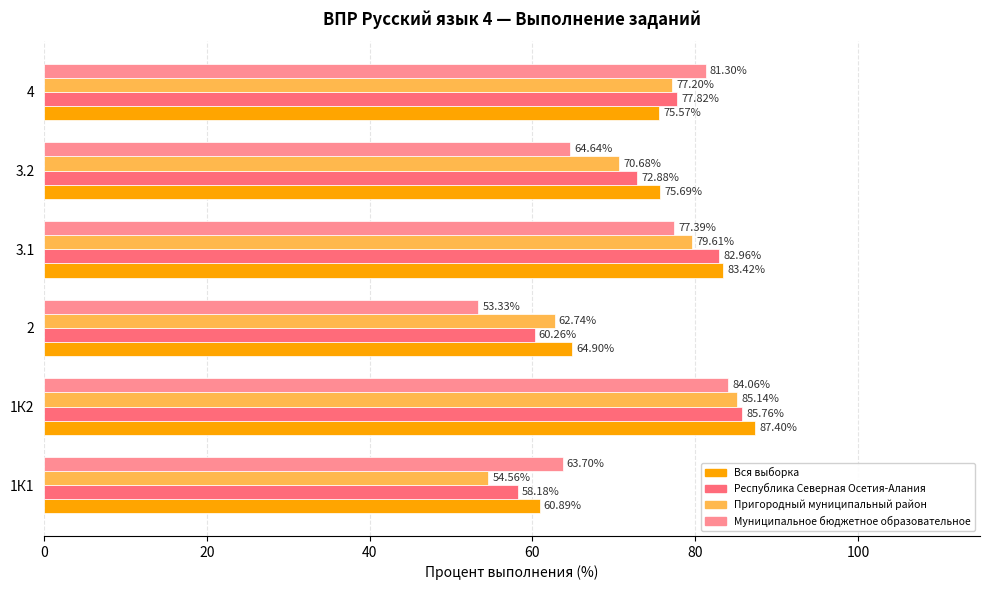

Is the value of Республика Северная Осетия-Алания at 4 greater than the value of Вся выборка at 1К1?

Yes